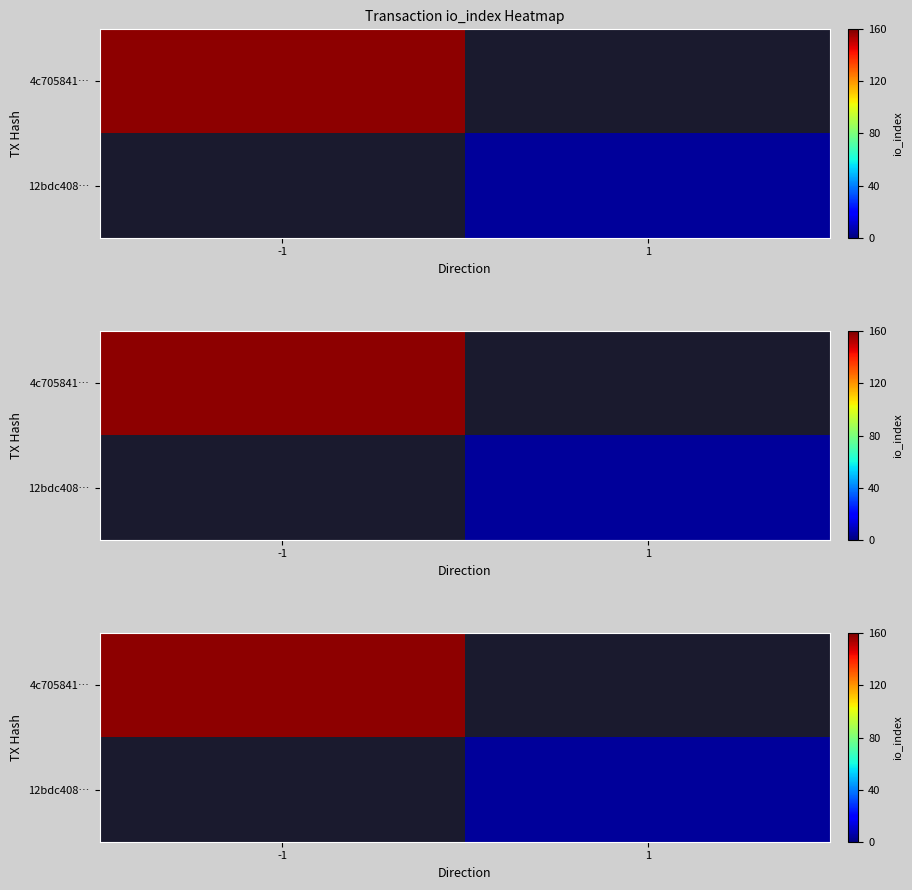

Which has a higher value, 1 or -1?

-1